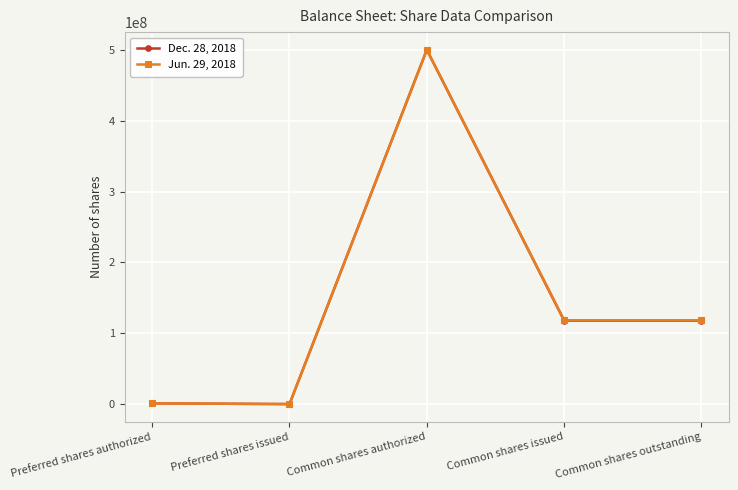

True or false: Dec. 28, 2018 has more than 0 points higher than both neighbors.

True